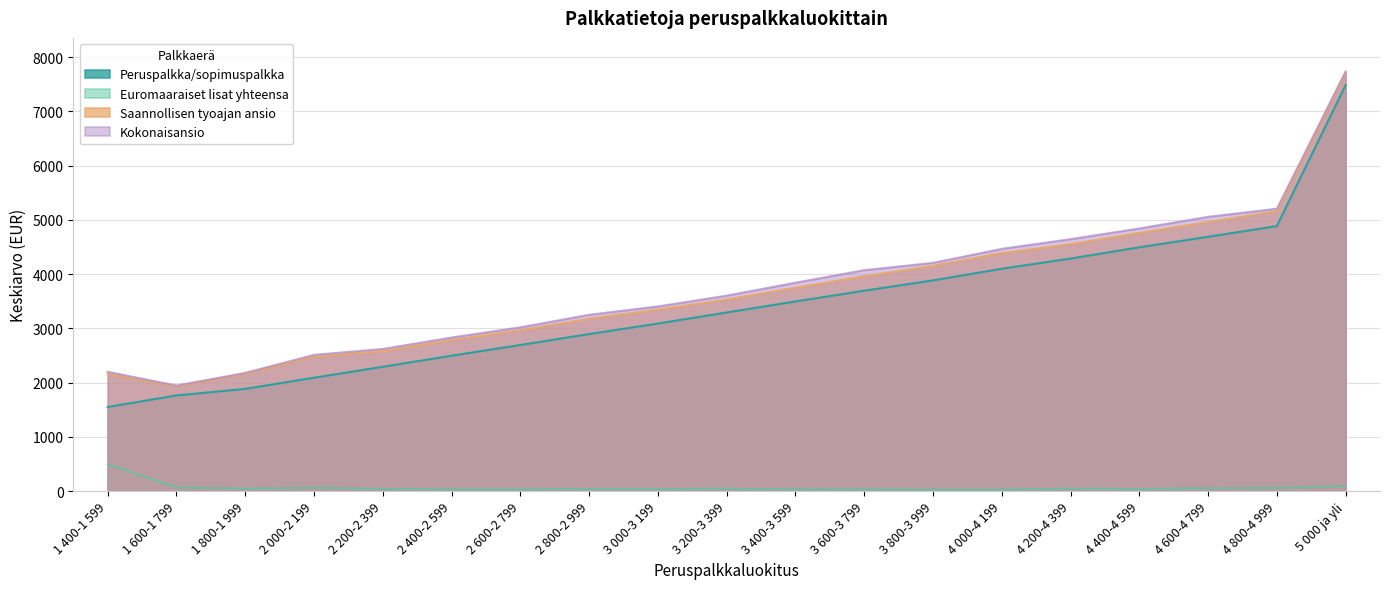

True or false: Peruspalkka/sopimuspalkka and Euromaaraiset lisat yhteensa cross at least once.

False